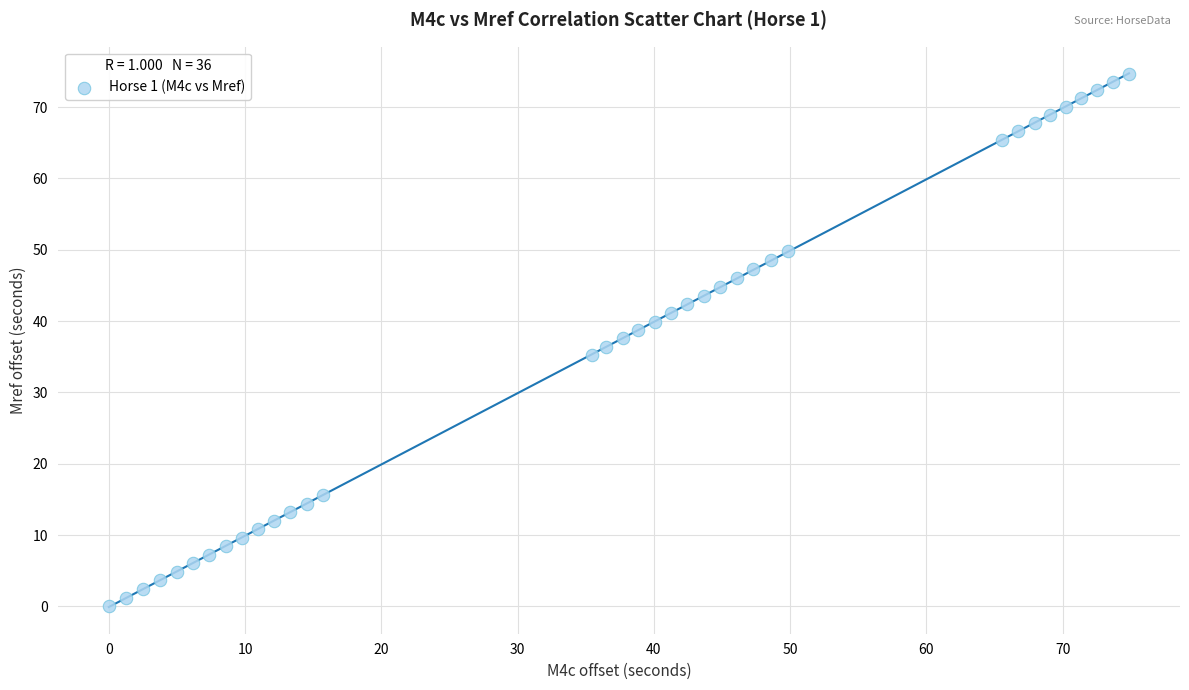

What is the range of X values (max minus min)?

74.9